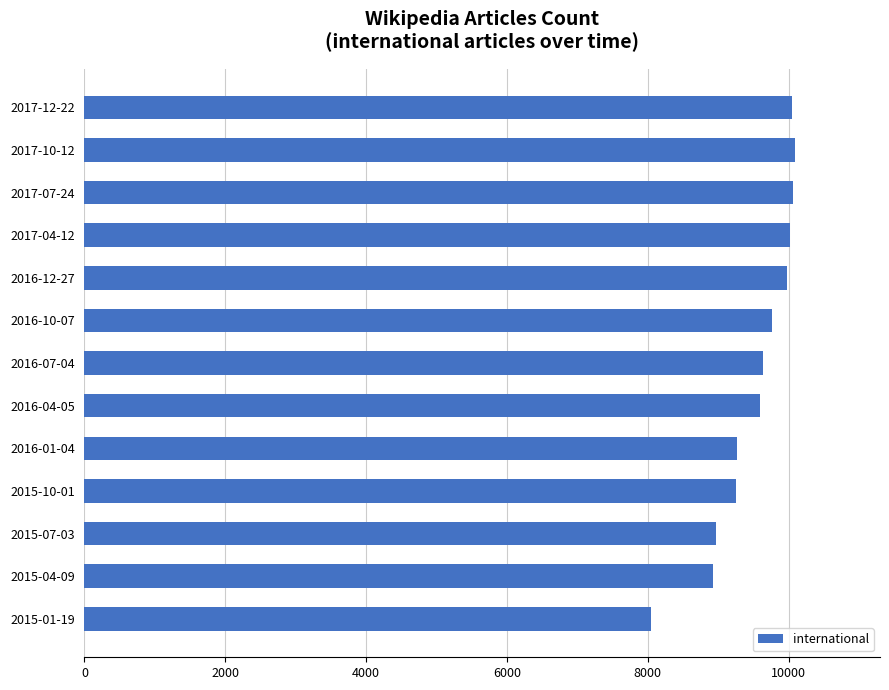

What is the difference between the maximum and minimum values?

2047